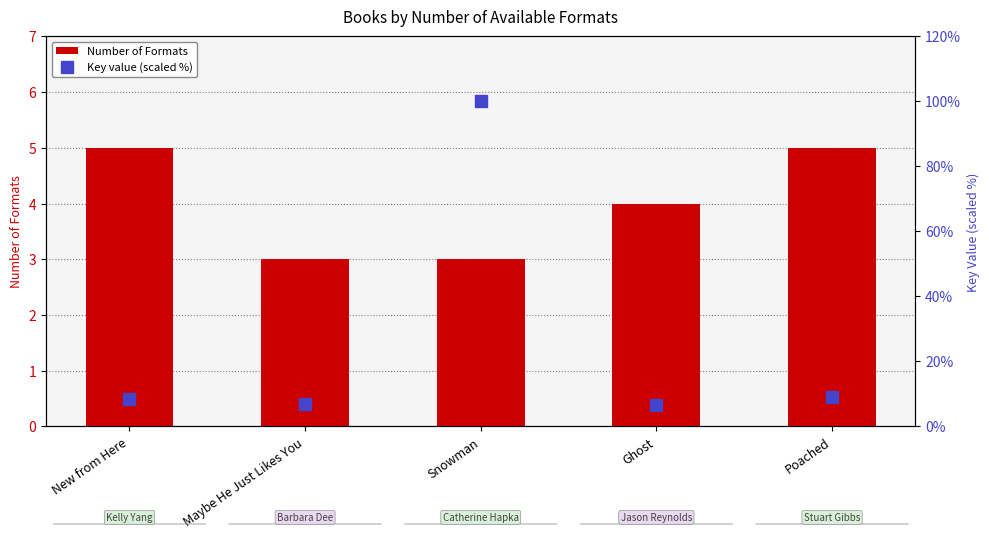

The Key value (scaled %) series shows 13.8 at Poached. True or false?

False